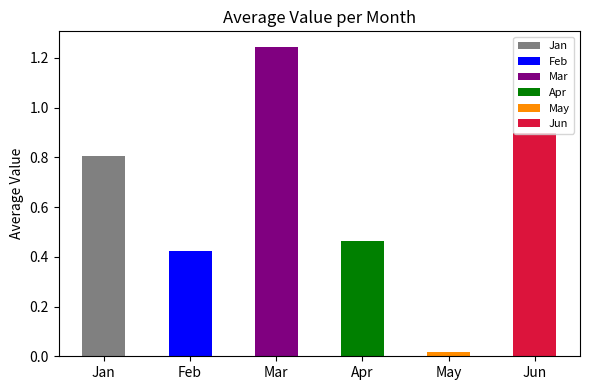

List the labels in order of value, smallest first.

May, Feb, Apr, Jan, Jun, Mar